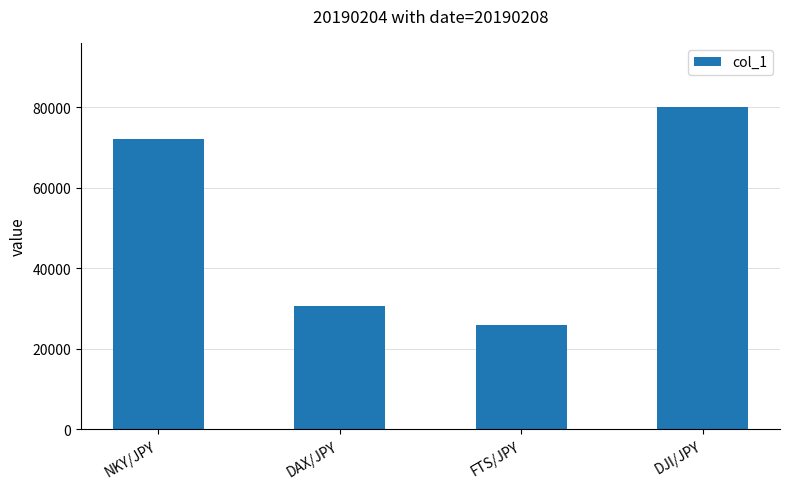

What position from the left is DAX/JPY?

2